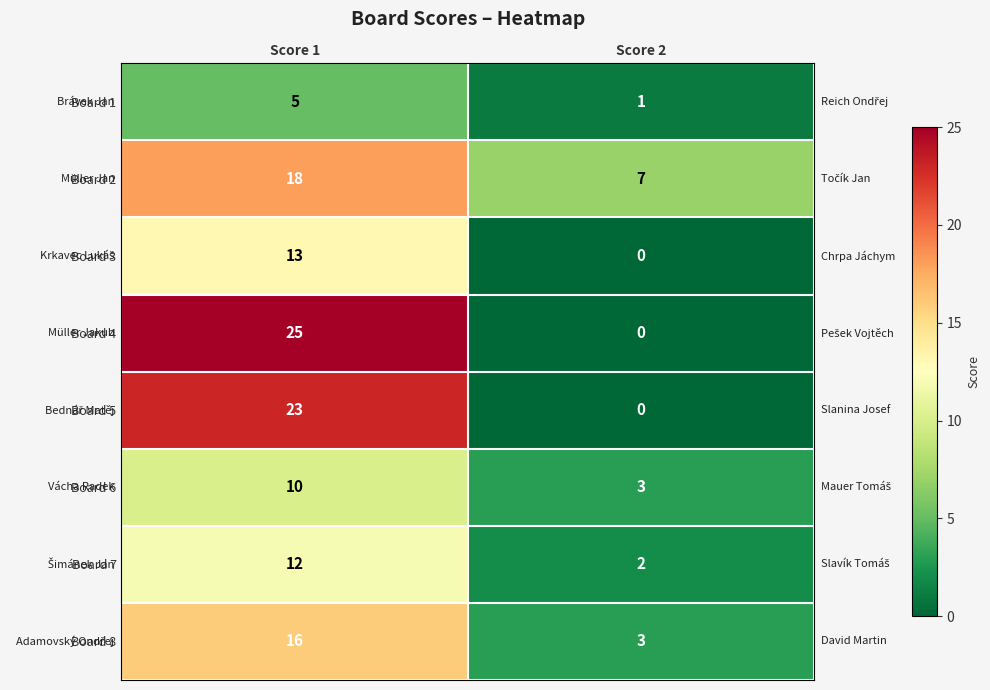

List the series in order of their peak value, lowest first.

Board 1, Board 6, Board 7, Board 3, Board 8, Board 2, Board 5, Board 4